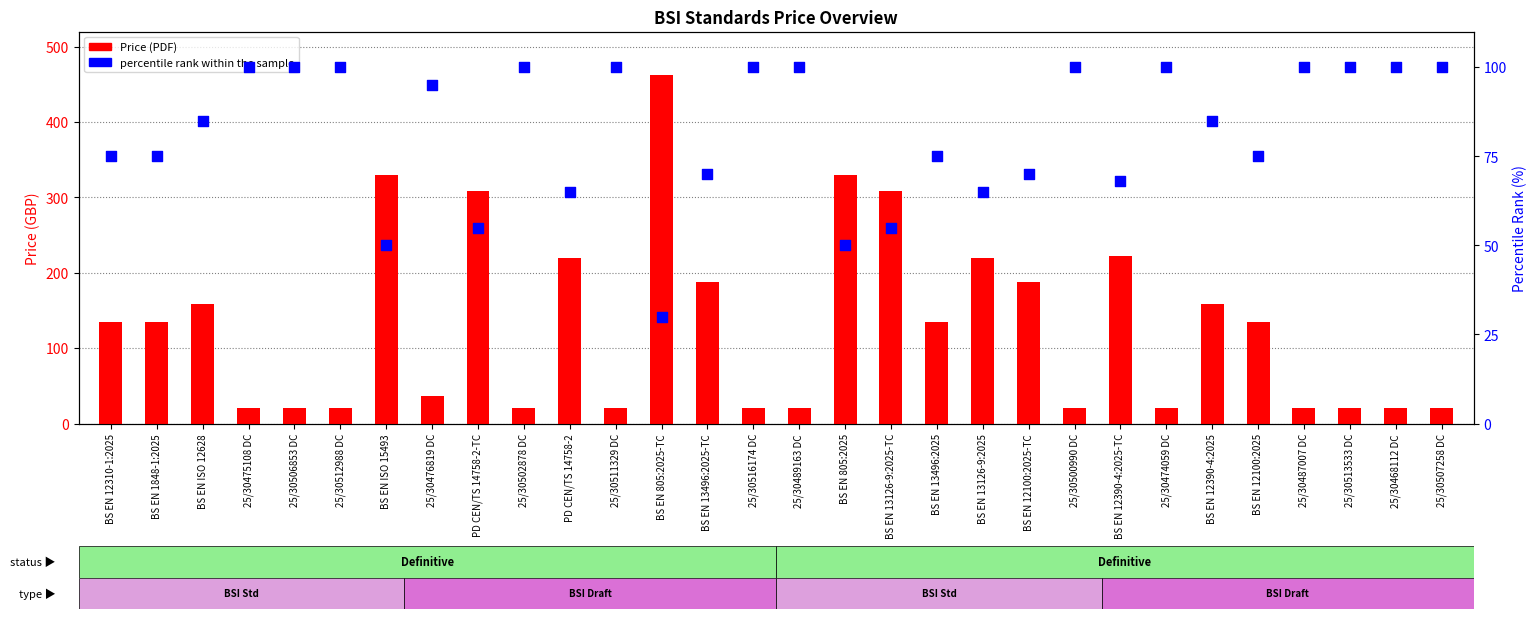

At which category is the sum across all series the highest?

BS EN 805:2025-TC